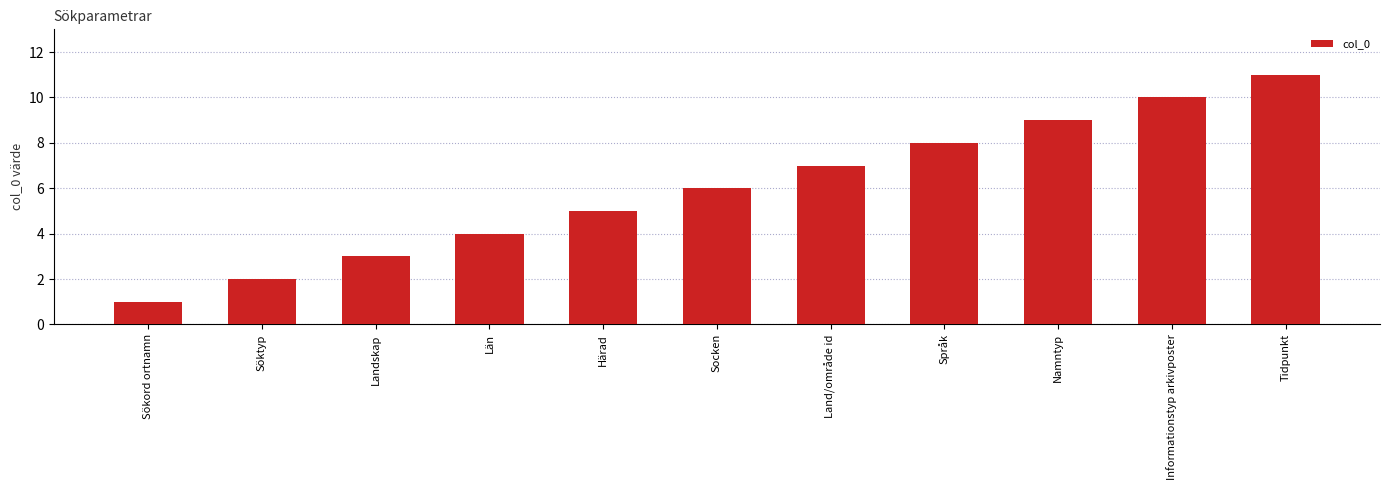

What is the sum of the values at Söktyp and Län?

6